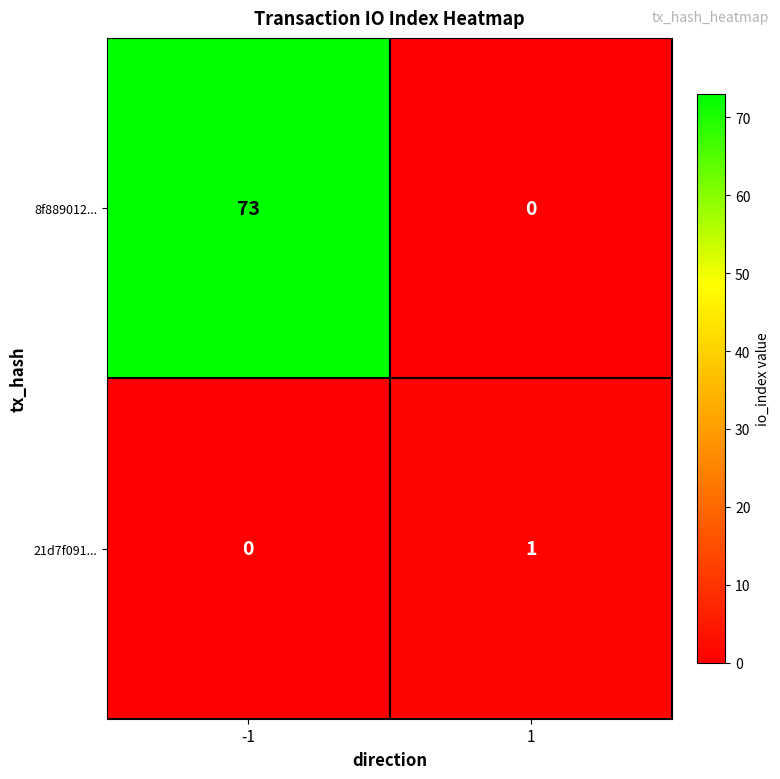

What is the difference between the 8f889012... values at -1 and 1?

73